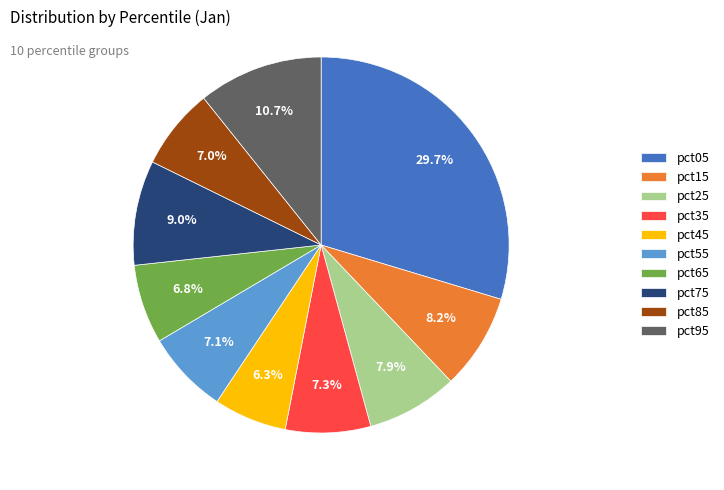

Is there any slice that represents more than half of the pie?

No